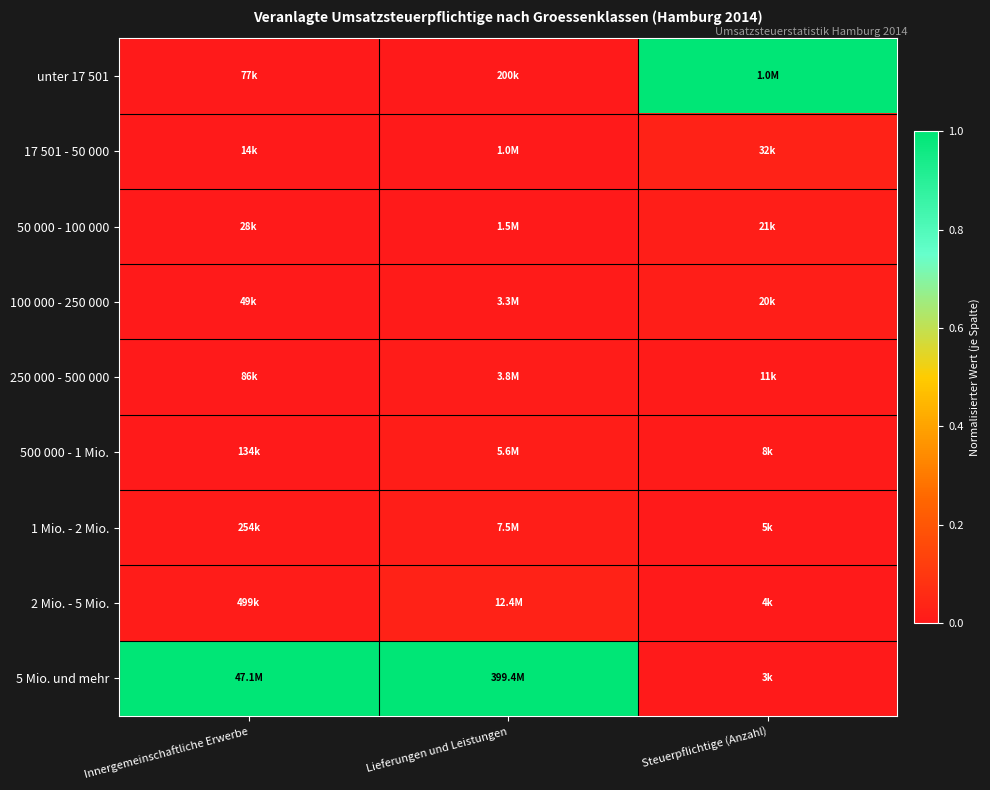

Between Lieferungen und Leistungen and Steuerpflichtige (Anzahl), which is larger?

Steuerpflichtige (Anzahl)